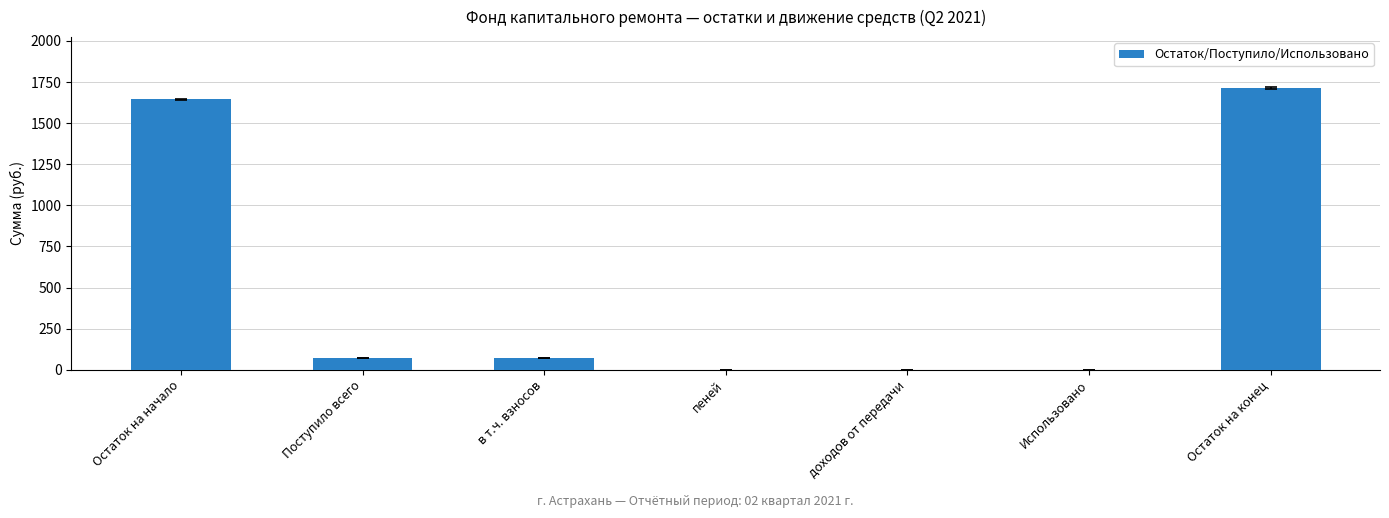

Which has a higher value, Использовано or Поступило всего?

Поступило всего